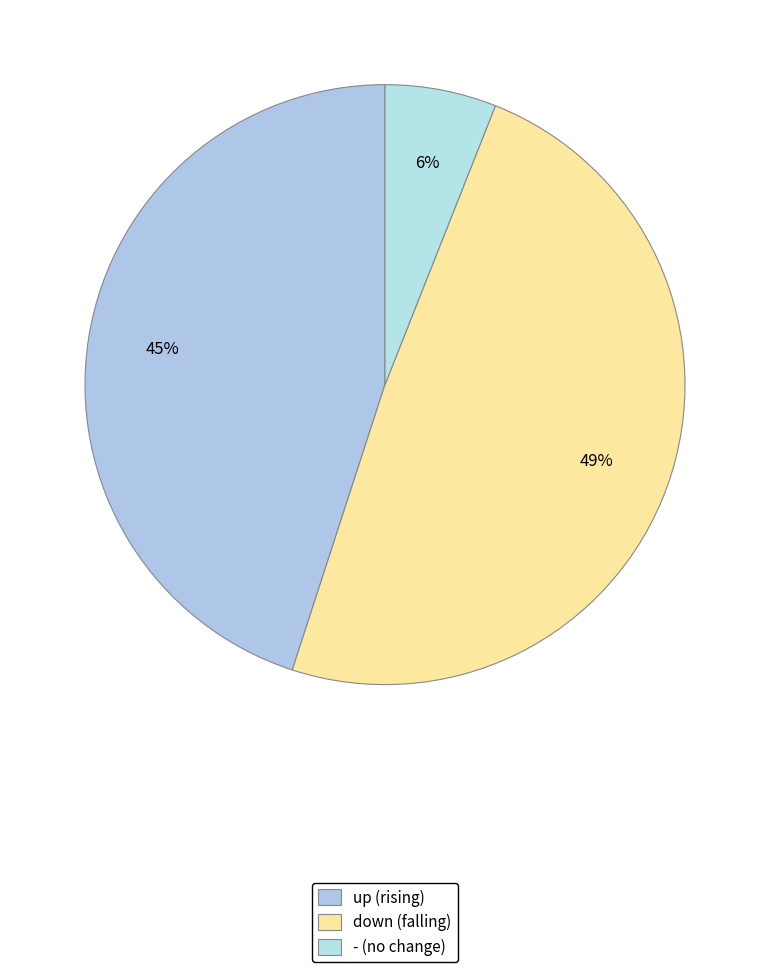

How many slices are in this pie chart?

3